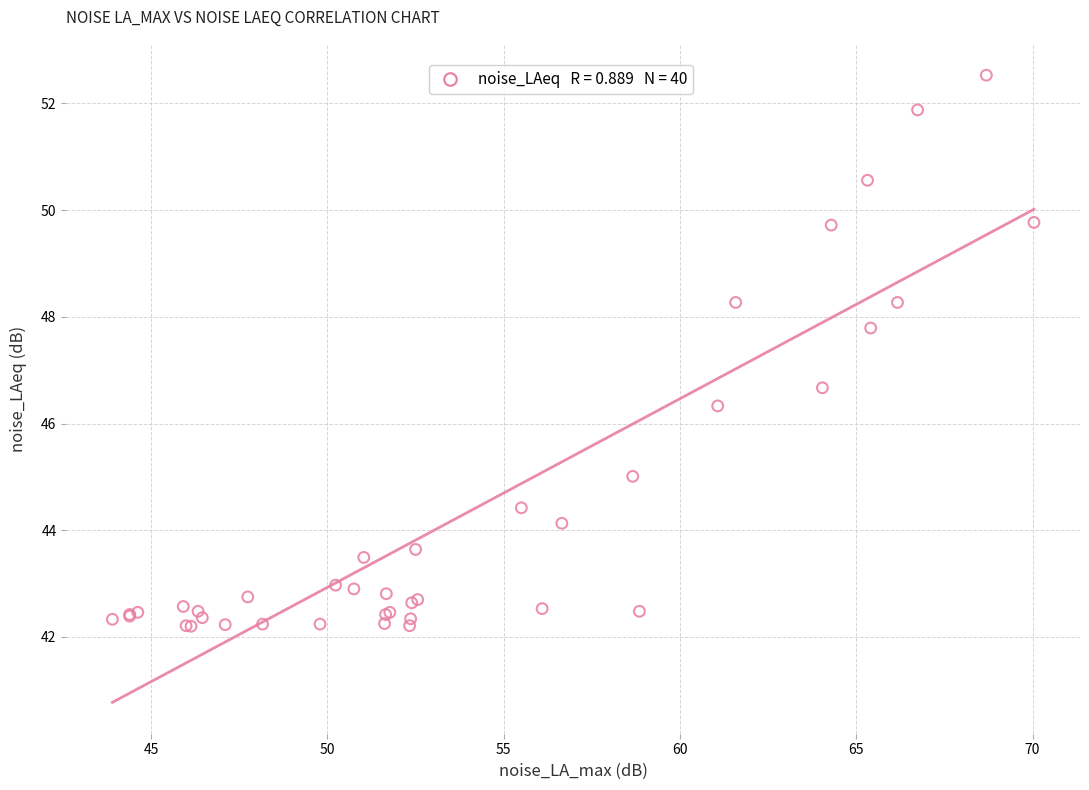

What Y value in the scatter plot is closest to 47?

46.7